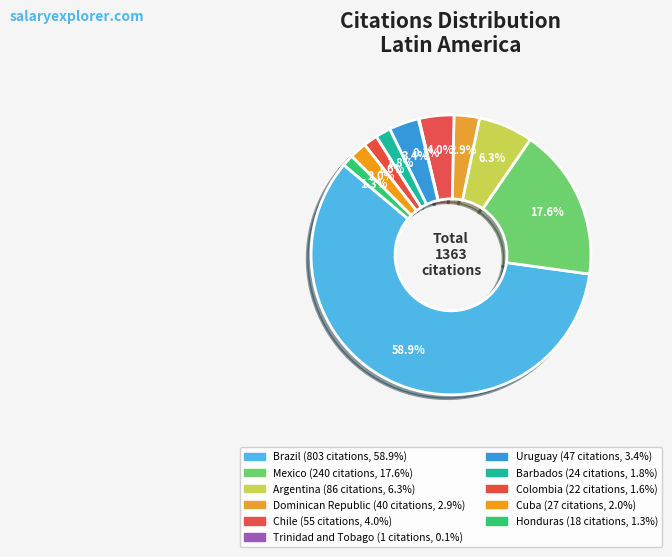

Does Chile represent more than half of the total?

No